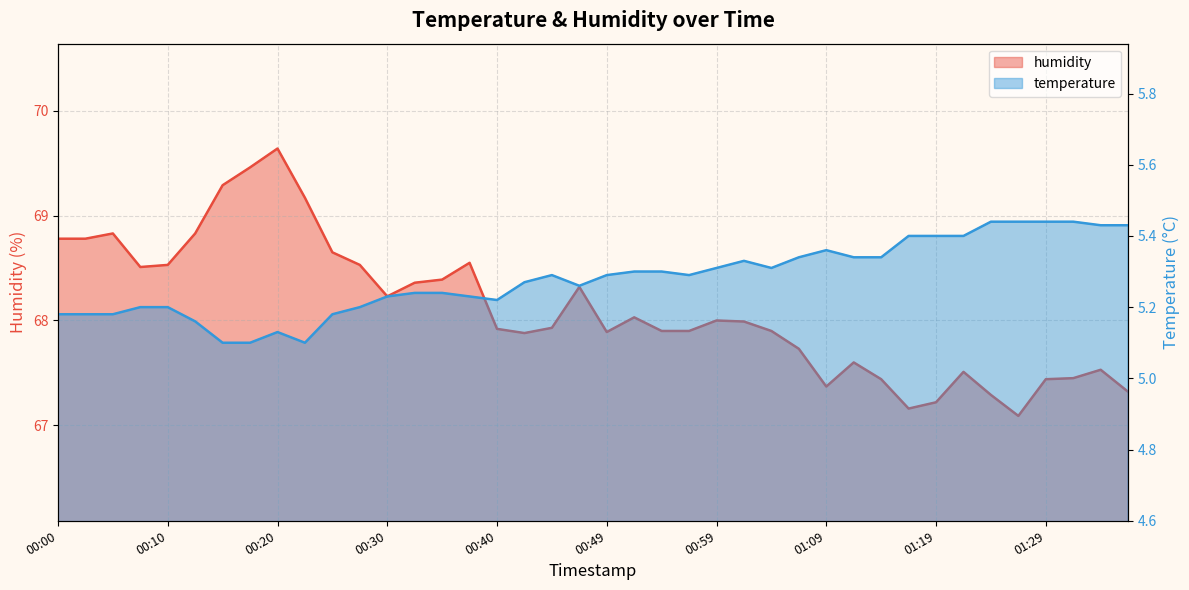

What are all the series names shown in the legend?

temperature, humidity